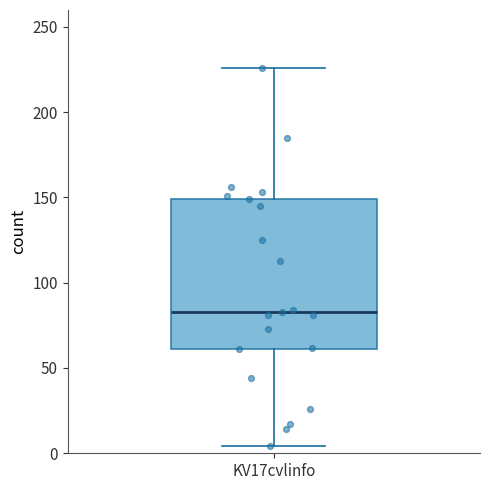

Transcribe this box plot: give where the median line is, the range the box spans, and where the two whiskers end, as read against the y-axis. The values are not printed on the chart, so give them approximately, as read against the axis.

median 85, box 60 to 150, whiskers 5 to 225